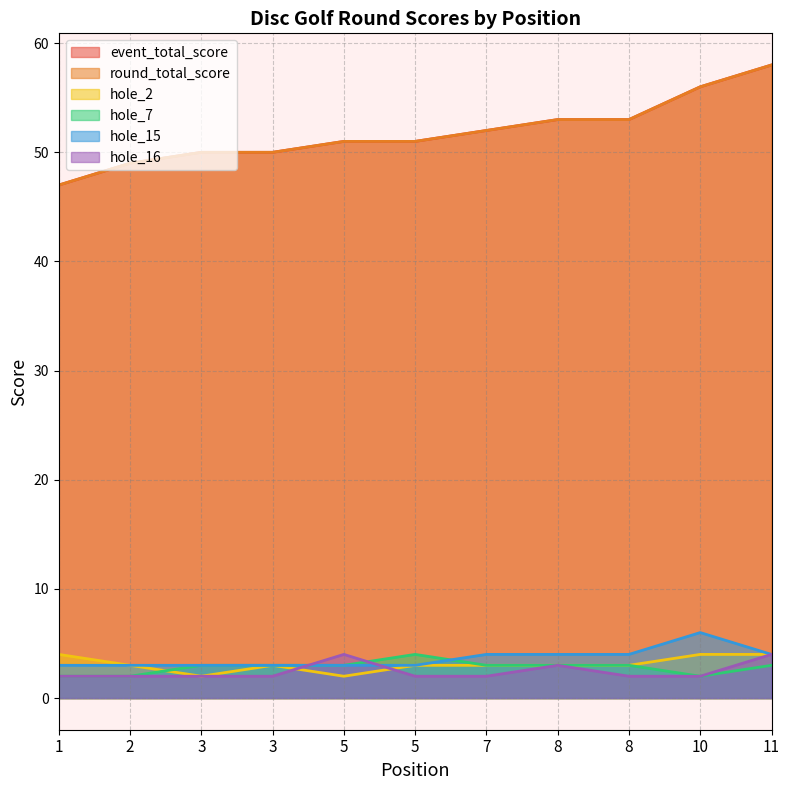

Count the hole_7 values in the range 2 to 3.

10